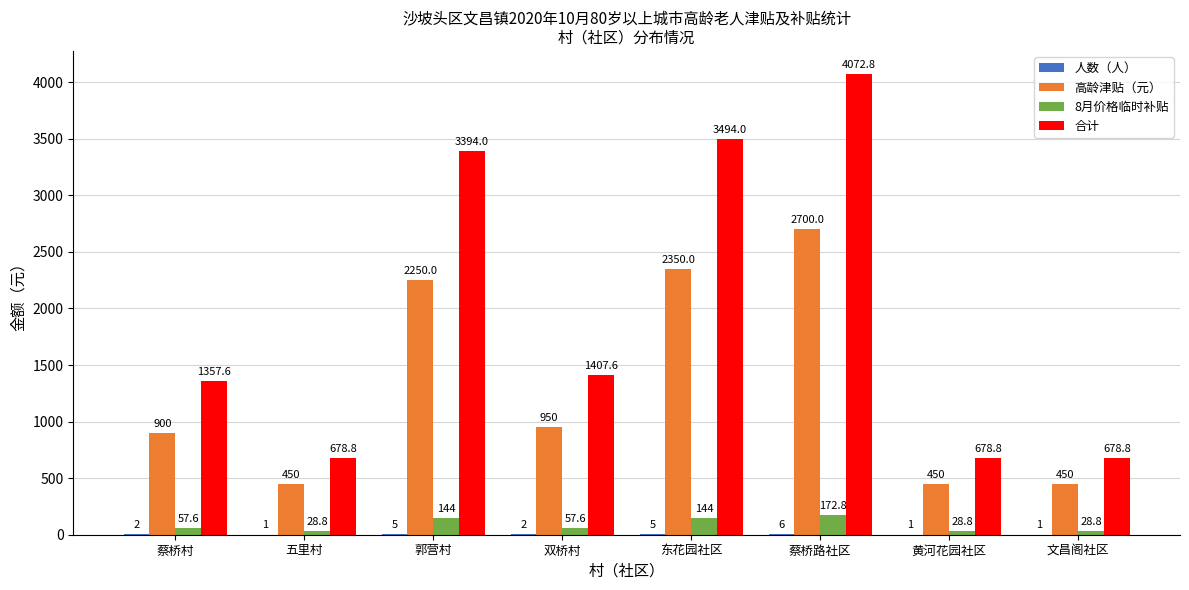

How many data points does each series have?

8